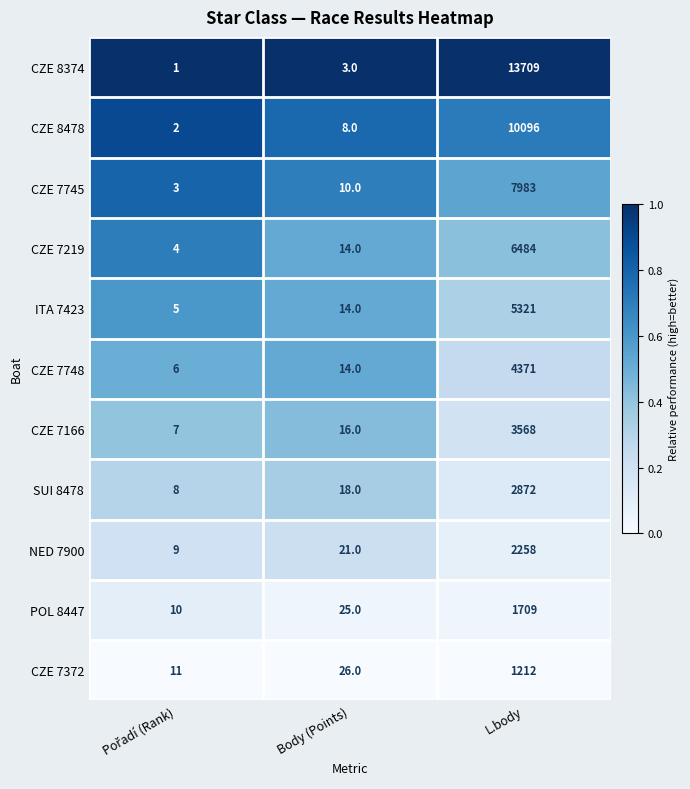

What is the minimum value for CZE 7748?

6